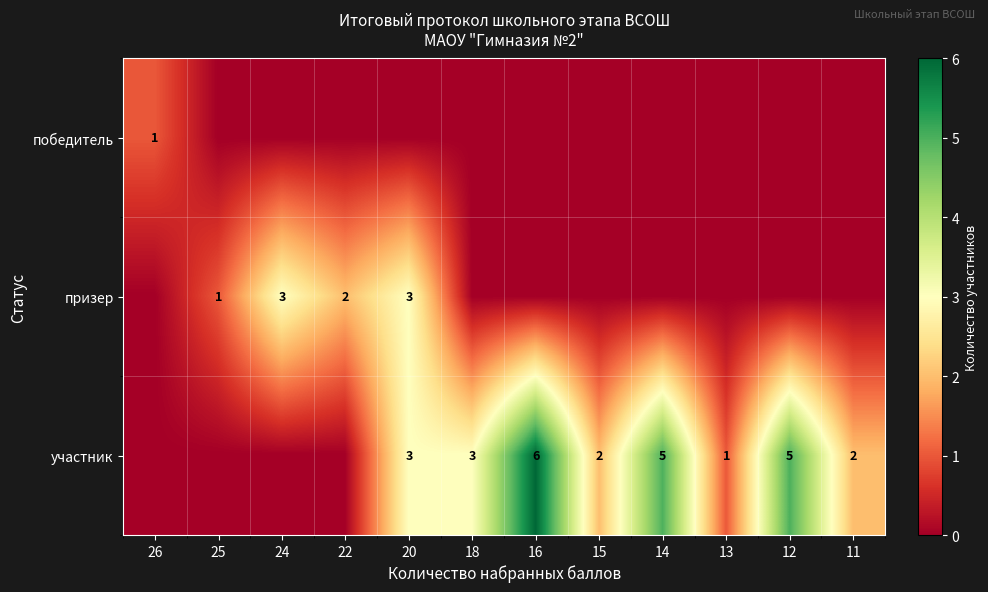

At which category is the sum across all series the highest?

20